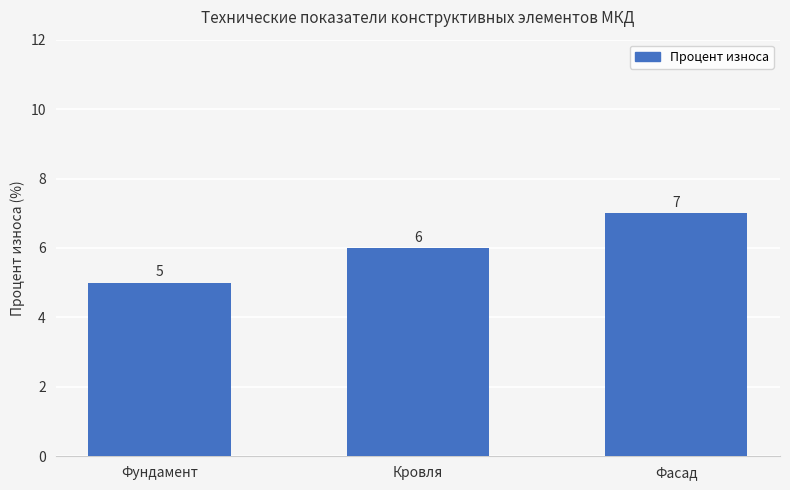

Reading right to left, list all the values displayed in this chart.

Фасад=7	Кровля=6	Фундамент=5